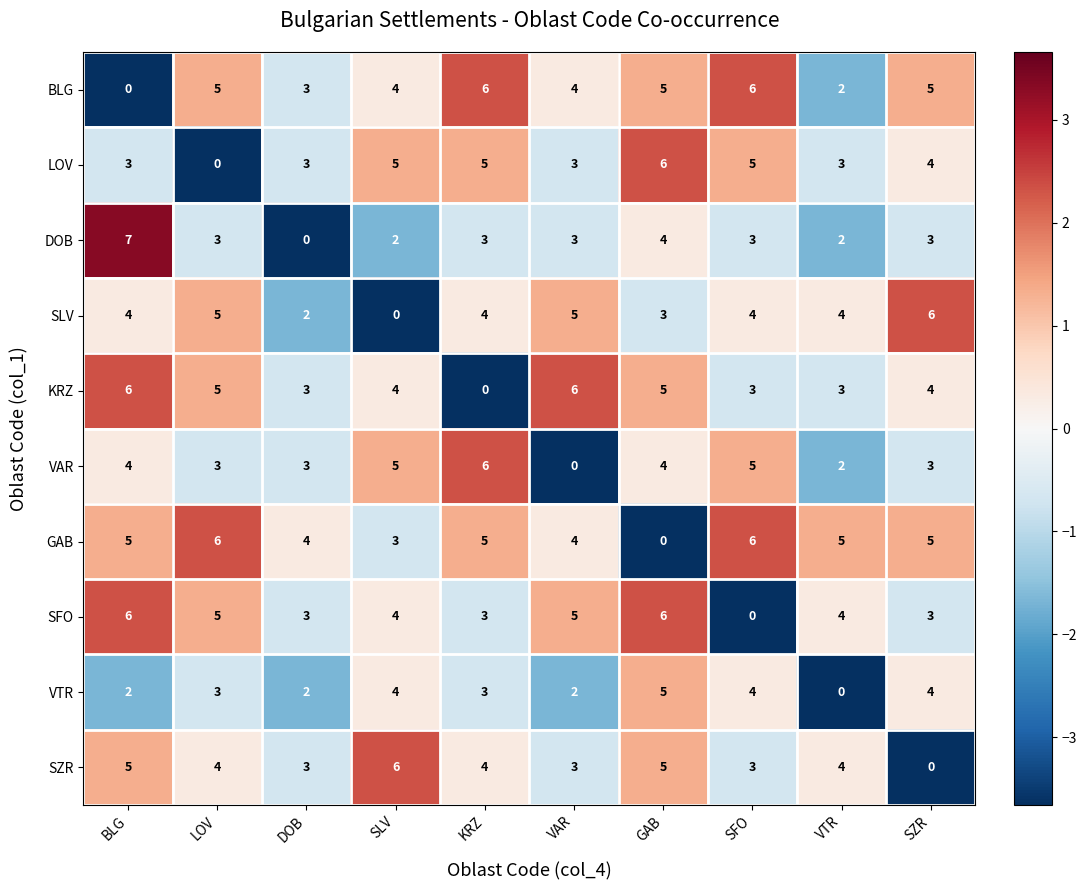

Which series has the largest total across all categories?

GAB